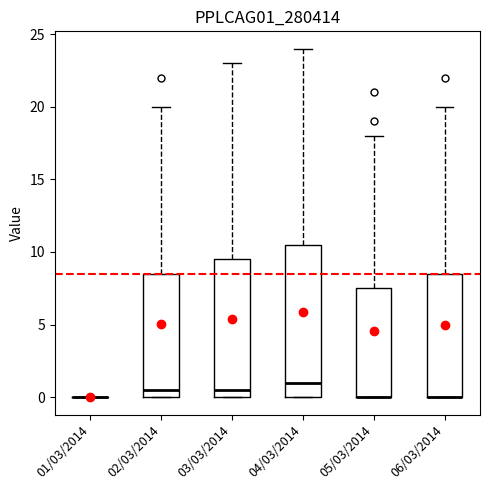

Reading left to right, transcribe this box plot: for each box, give where its median line is, the range the box spans, and where its two whiskers end, as read against the y-axis. The values are not printed on the chart, so give them approximately, as read against the axis.

01/03/2014: box collapsed to a line at 0.0, whiskers 0.0 to 0.0
02/03/2014: median 0.5, box 0.0 to 8.5, whiskers 0.0 to 20.0
03/03/2014: median 0.5, box 0.0 to 9.5, whiskers 0.0 to 23.0
04/03/2014: median 1.0, box 0.0 to 10.5, whiskers 0.0 to 24.0
05/03/2014: median 0.0 (drawn on the box's lower edge), box 0.0 to 7.5, whiskers 0.0 to 18.0
06/03/2014: median 0.0 (drawn on the box's lower edge), box 0.0 to 8.5, whiskers 0.0 to 20.0